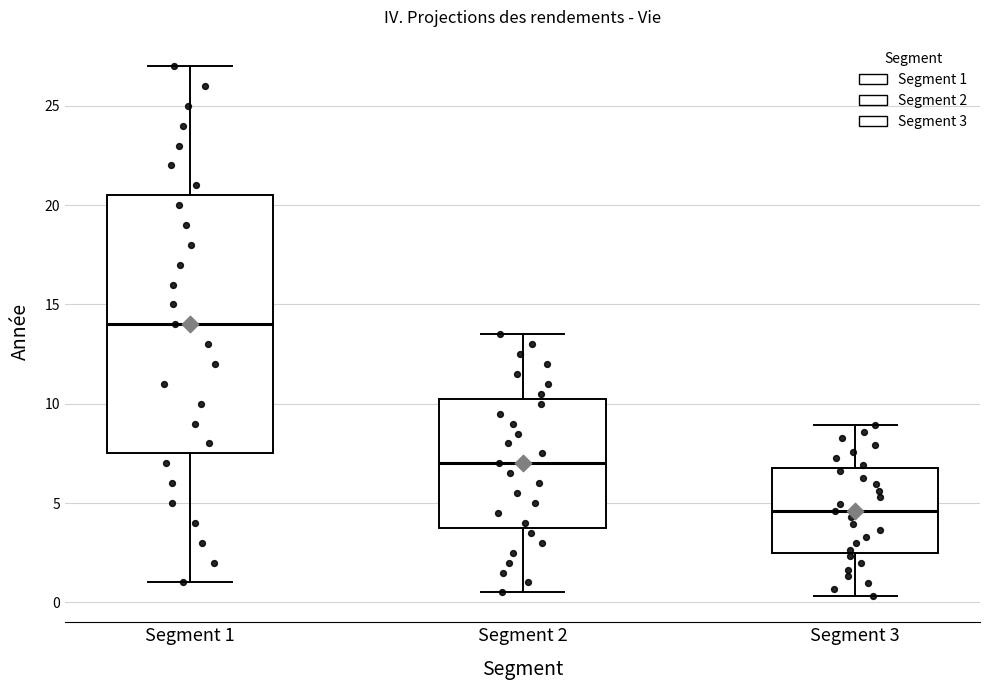

Which box is the tallest, from its lower edge to its upper edge?

Segment 1